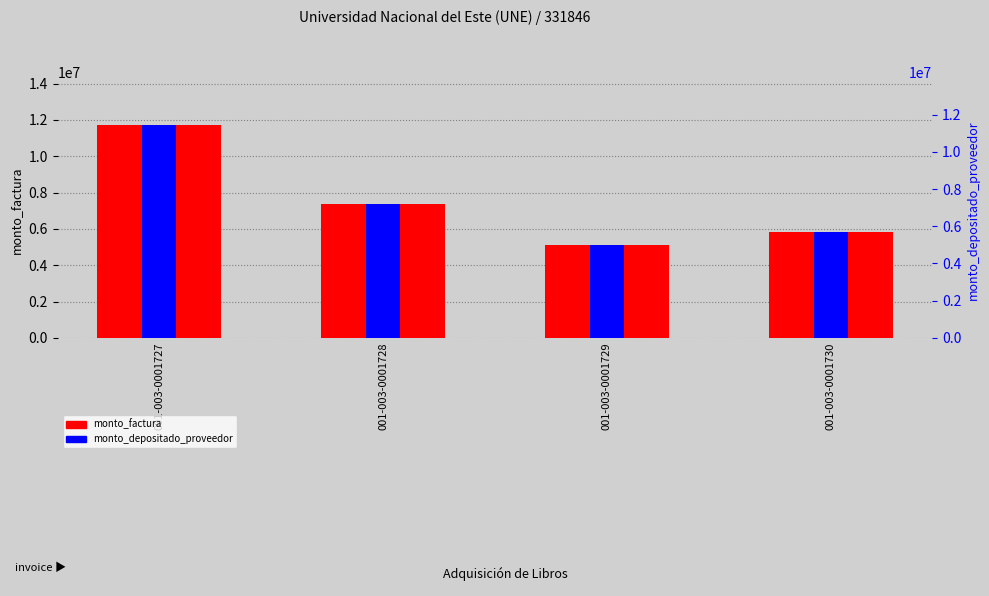

At which label does monto_factura first exceed 7357820?

001-003-0001727